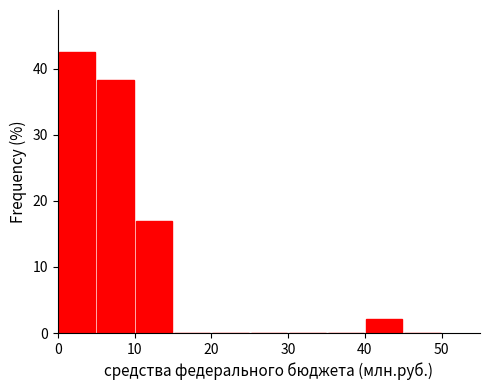

Which range on the x-axis has the tallest bar?

0 to 5